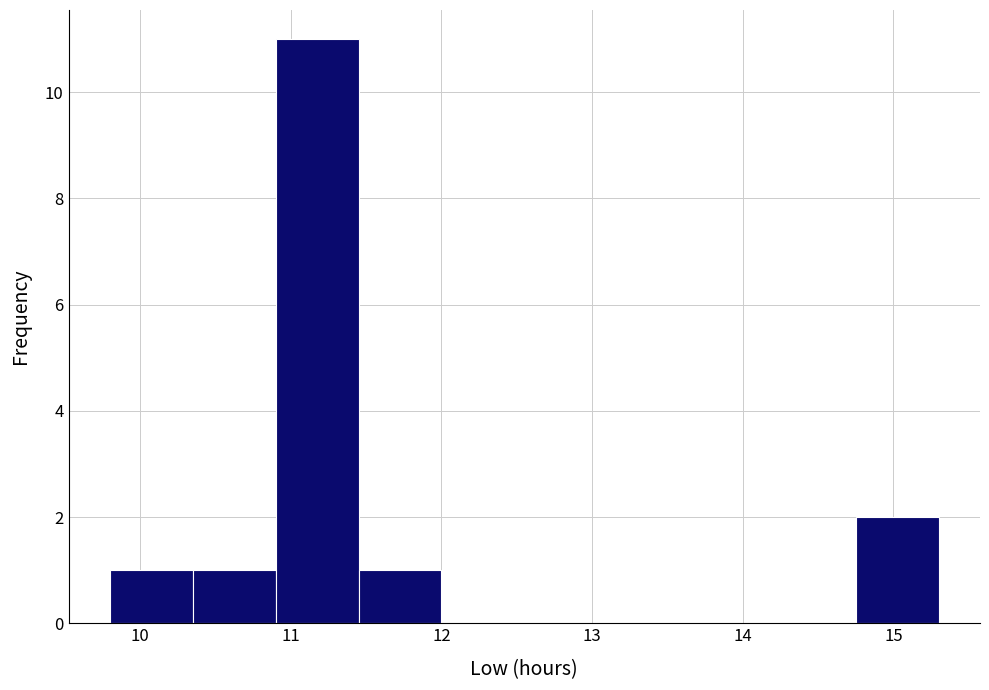

Which range on the x-axis has the tallest bar?

10.90 to 11.45